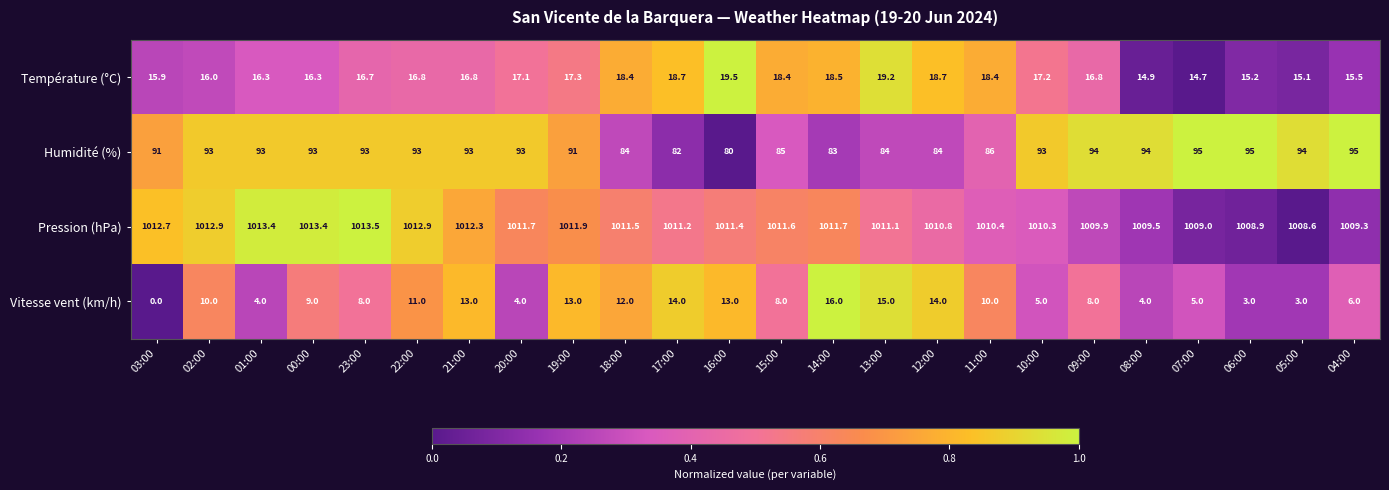

True or false: Humidité (%) has a value of 93.0 at 22:00.

True